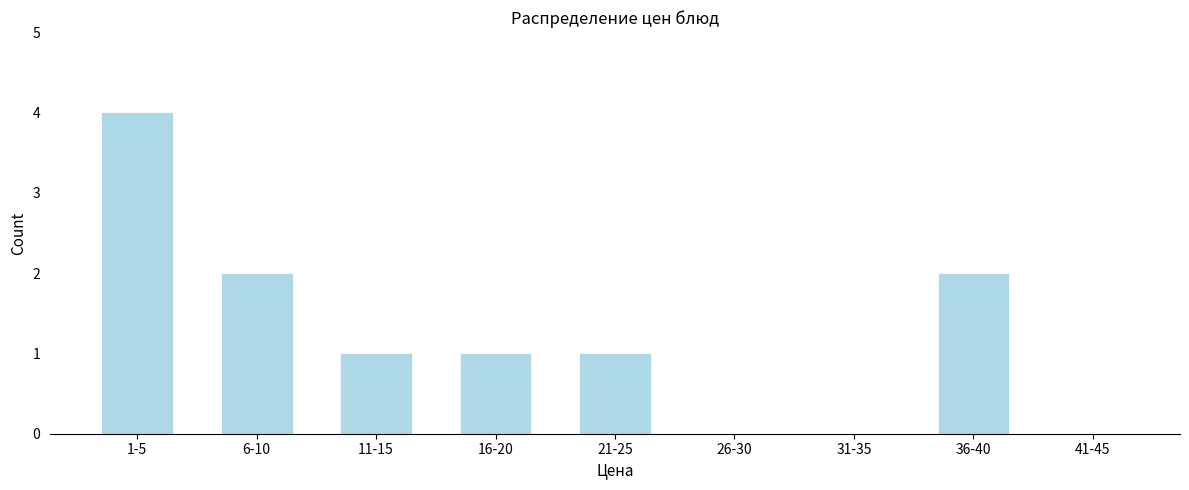

Reading left to right, list all the values displayed in this chart.

1-5=4	6-10=2	11-15=1	16-20=1	21-25=1	26-30=0	31-35=0	36-40=2	41-45=0